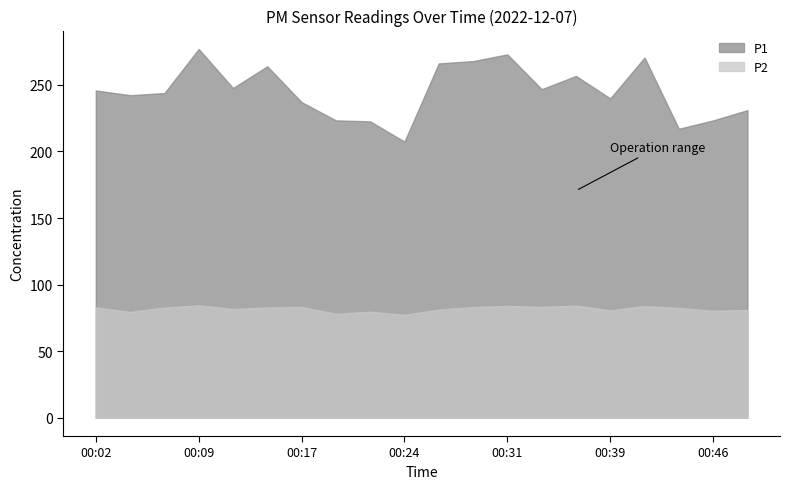

True or false: P2 and P1 intersect in this chart.

False